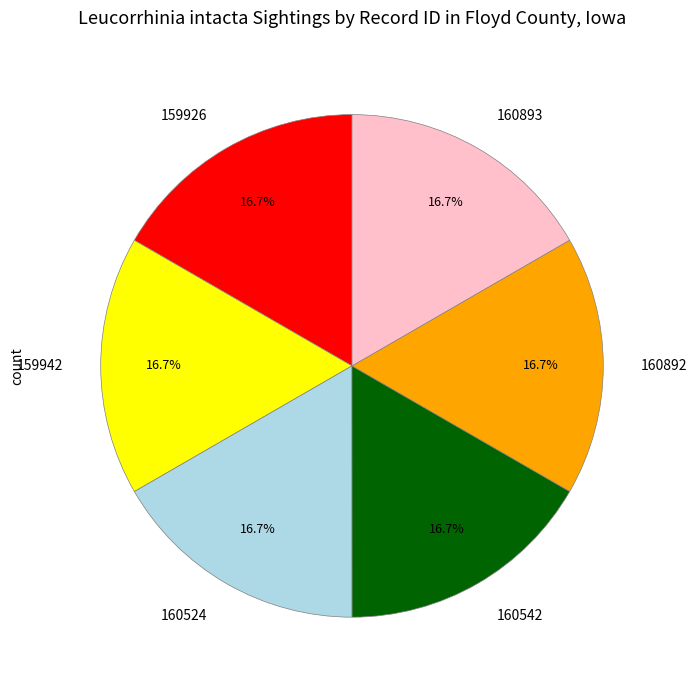

Is there a majority slice in this chart?

No